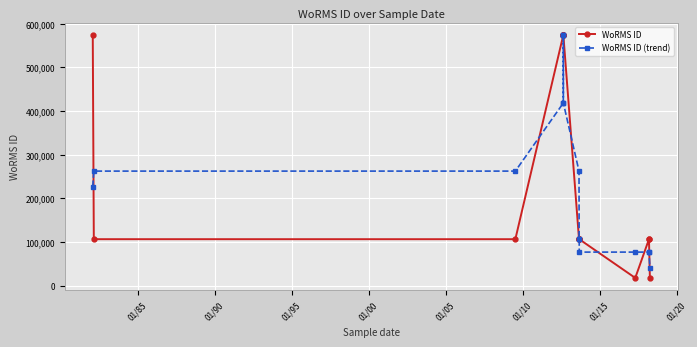

How many interior local valleys does the WoRMS ID series have?

2